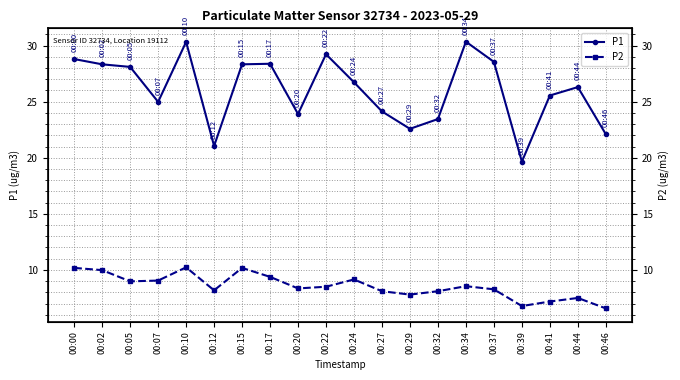

Rank the series at 00:20 from highest to lowest value.

P1, P2